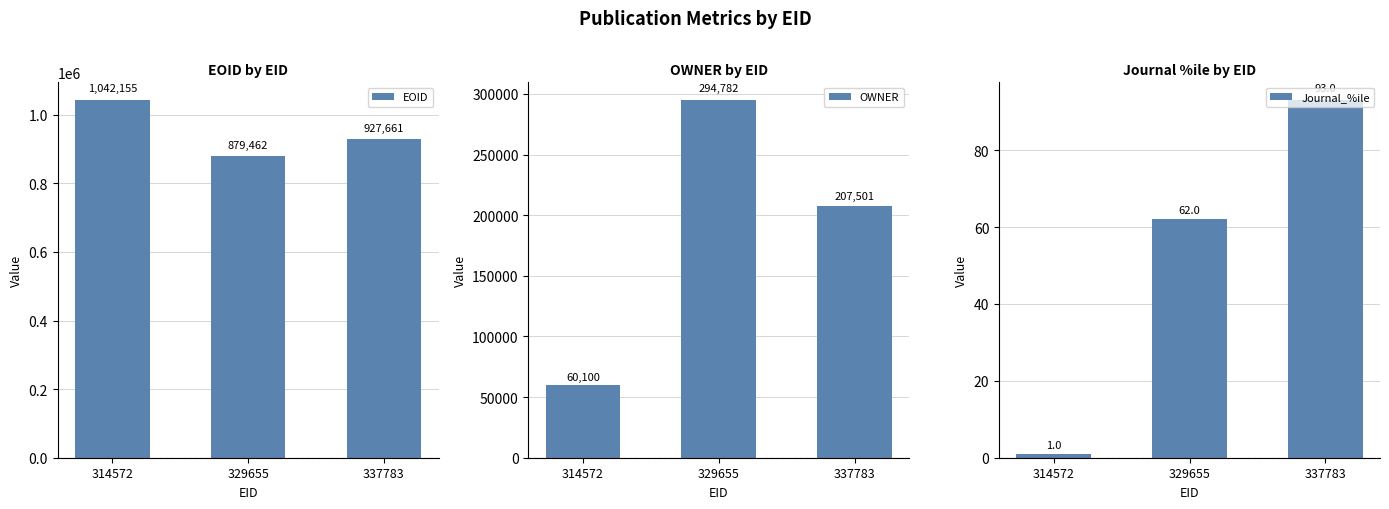

True or false: OWNER has a value of 499611 at 329655.

False